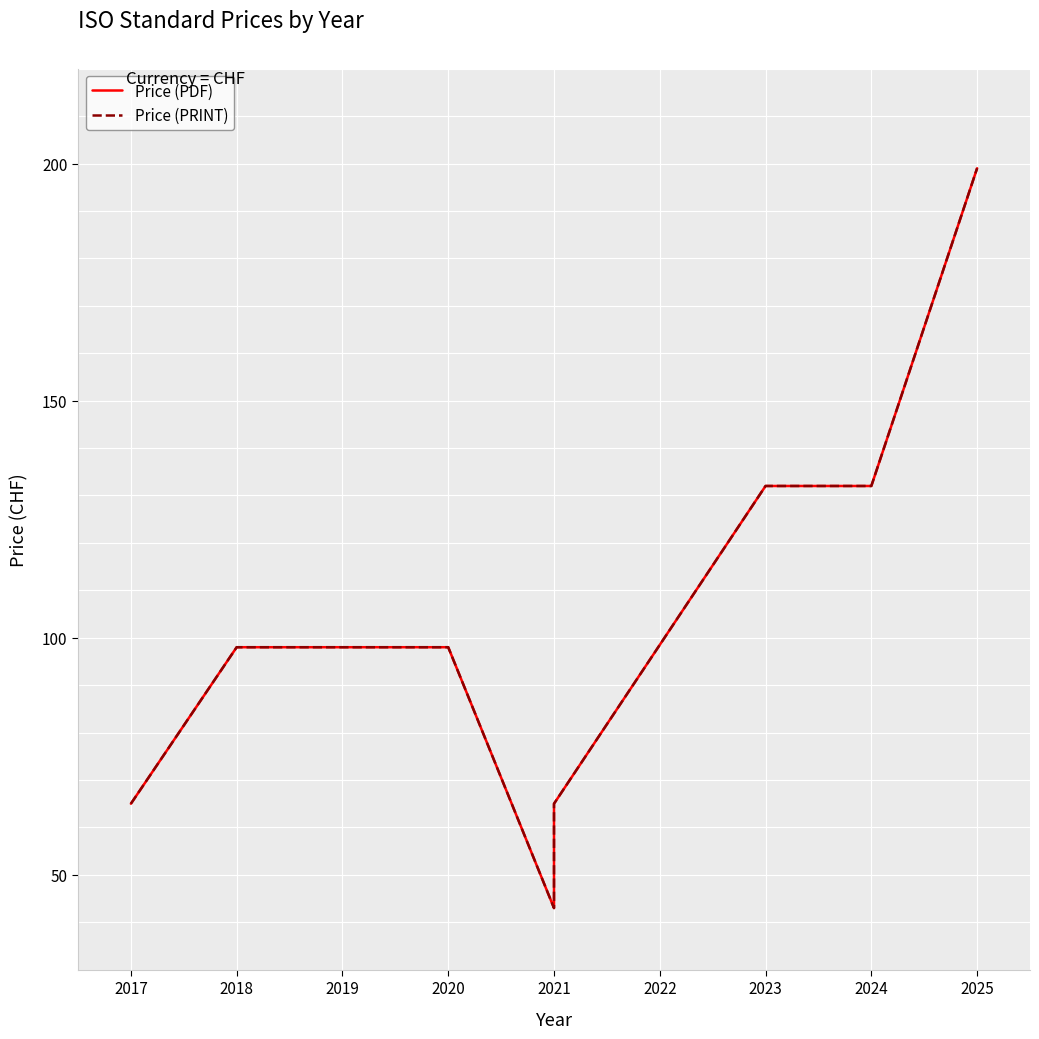

What is the lowest value of the Price (PRINT) series?

43